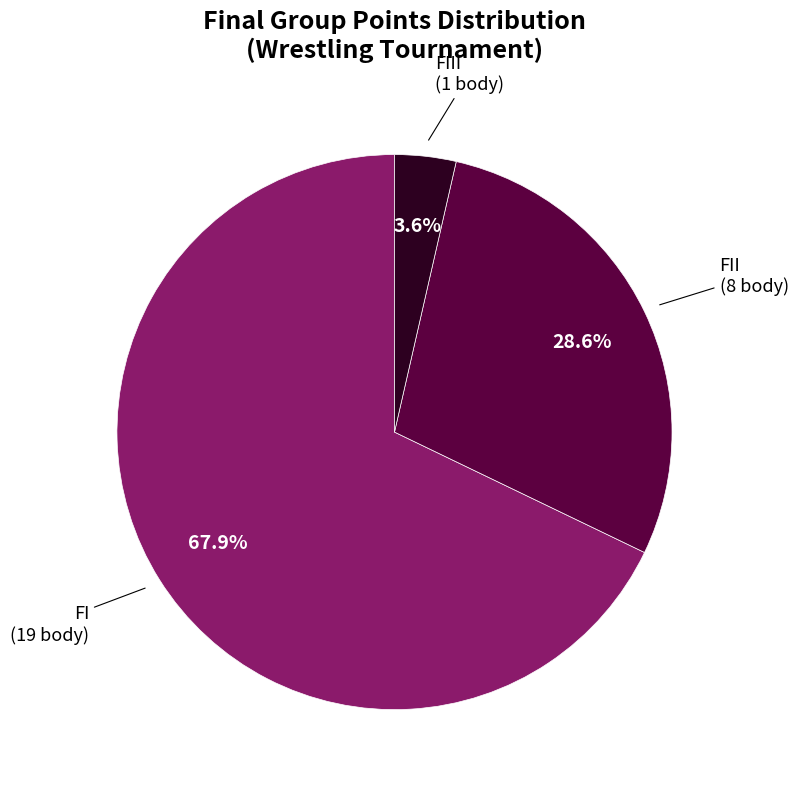

Does any single category account for the majority?

Yes